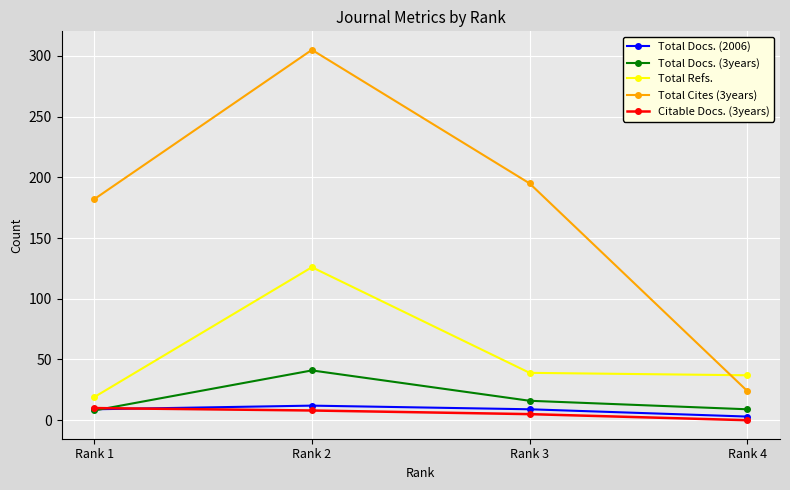

At which label is Total Docs. (3years) closest to 24?

Rank 3